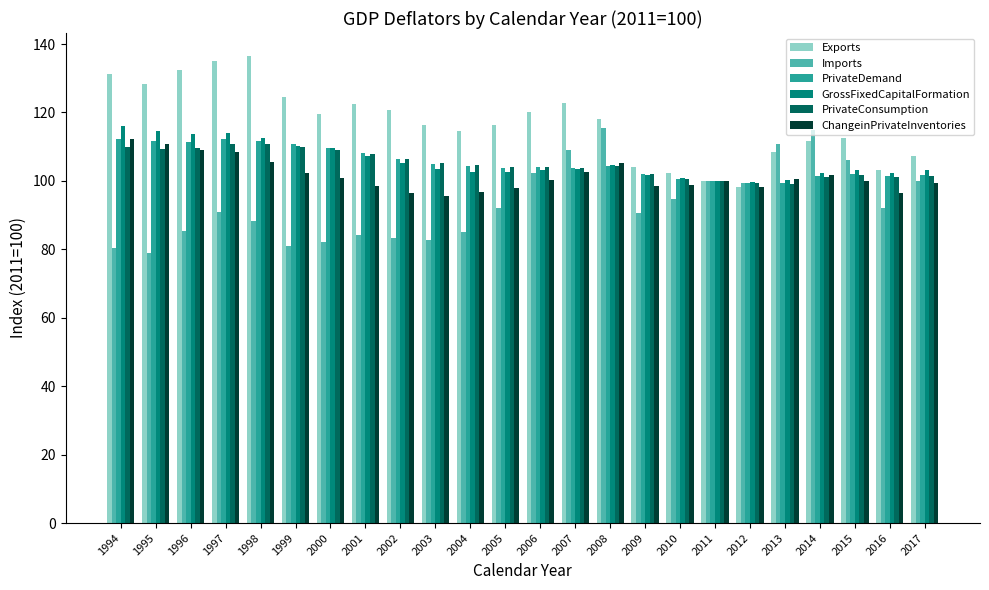

What is the value of the Exports bar at the 18th from the left?

100.0